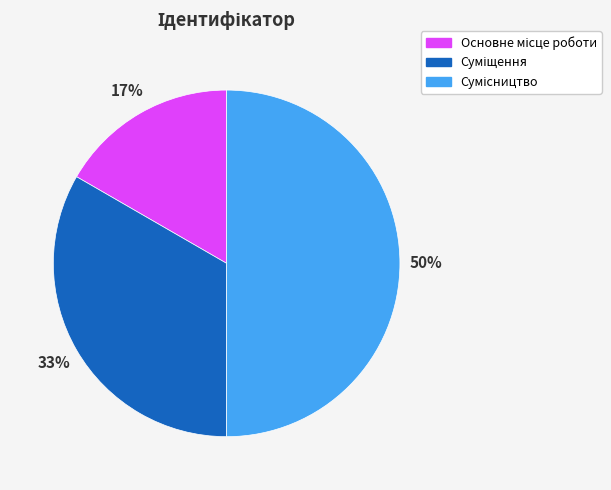

Count the number of slices in the pie.

3